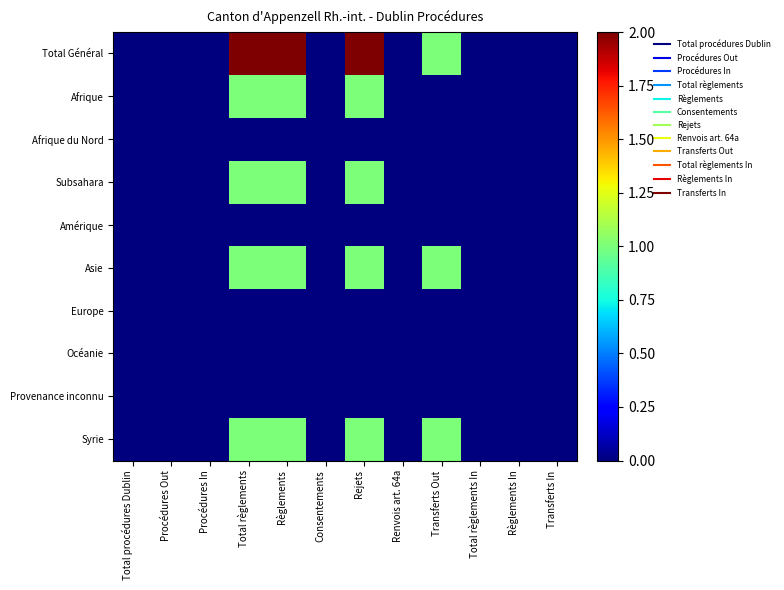

Reading left to right, extract all data points from this chart.

Total Général: Total procédures Dublin=0	Procédures Out=0	Procédures In=0	Total règlements=2	Règlements=2	Consentements=0	Rejets=2	Renvois art. 64a=0	Transferts Out=1	Total règlements In=0	Règlements In=0	Transferts In=0
Afrique: Total procédures Dublin=0	Procédures Out=0	Procédures In=0	Total règlements=1	Règlements=1	Consentements=0	Rejets=1	Renvois art. 64a=0	Transferts Out=0	Total règlements In=0	Règlements In=0	Transferts In=0
Afrique du Nord: Total procédures Dublin=0	Procédures Out=0	Procédures In=0	Total règlements=0	Règlements=0	Consentements=0	Rejets=0	Renvois art. 64a=0	Transferts Out=0	Total règlements In=0	Règlements In=0	Transferts In=0
Subsahara: Total procédures Dublin=0	Procédures Out=0	Procédures In=0	Total règlements=1	Règlements=1	Consentements=0	Rejets=1	Renvois art. 64a=0	Transferts Out=0	Total règlements In=0	Règlements In=0	Transferts In=0
Amérique: Total procédures Dublin=0	Procédures Out=0	Procédures In=0	Total règlements=0	Règlements=0	Consentements=0	Rejets=0	Renvois art. 64a=0	Transferts Out=0	Total règlements In=0	Règlements In=0	Transferts In=0
Asie: Total procédures Dublin=0	Procédures Out=0	Procédures In=0	Total règlements=1	Règlements=1	Consentements=0	Rejets=1	Renvois art. 64a=0	Transferts Out=1	Total règlements In=0	Règlements In=0	Transferts In=0
Europe: Total procédures Dublin=0	Procédures Out=0	Procédures In=0	Total règlements=0	Règlements=0	Consentements=0	Rejets=0	Renvois art. 64a=0	Transferts Out=0	Total règlements In=0	Règlements In=0	Transferts In=0
Océanie: Total procédures Dublin=0	Procédures Out=0	Procédures In=0	Total règlements=0	Règlements=0	Consentements=0	Rejets=0	Renvois art. 64a=0	Transferts Out=0	Total règlements In=0	Règlements In=0	Transferts In=0
Provenance inconnu: Total procédures Dublin=0	Procédures Out=0	Procédures In=0	Total règlements=0	Règlements=0	Consentements=0	Rejets=0	Renvois art. 64a=0	Transferts Out=0	Total règlements In=0	Règlements In=0	Transferts In=0
Syrie: Total procédures Dublin=0	Procédures Out=0	Procédures In=0	Total règlements=1	Règlements=1	Consentements=0	Rejets=1	Renvois art. 64a=0	Transferts Out=1	Total règlements In=0	Règlements In=0	Transferts In=0